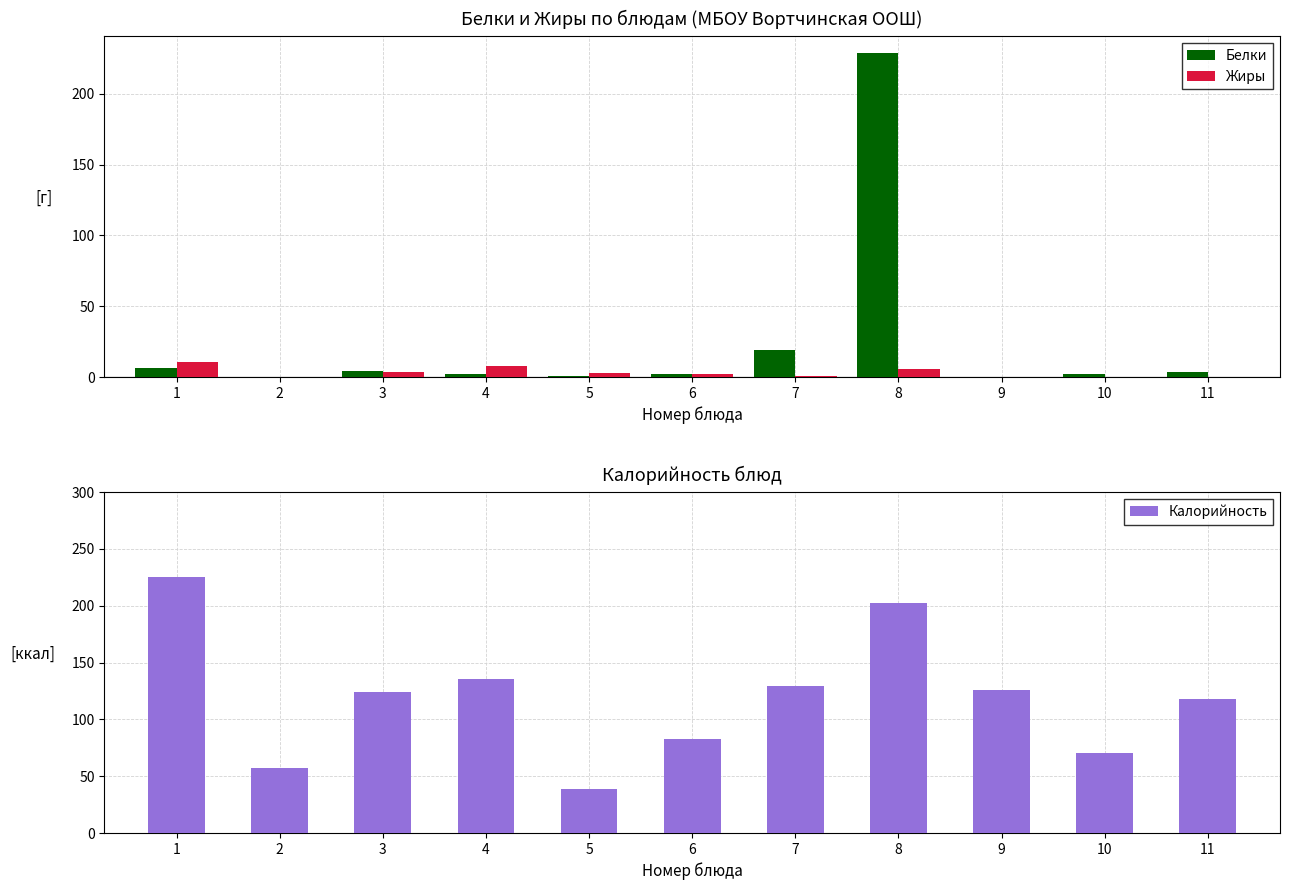

Rank the series by their average value, from lowest to highest.

Жиры, Белки, Калорийность